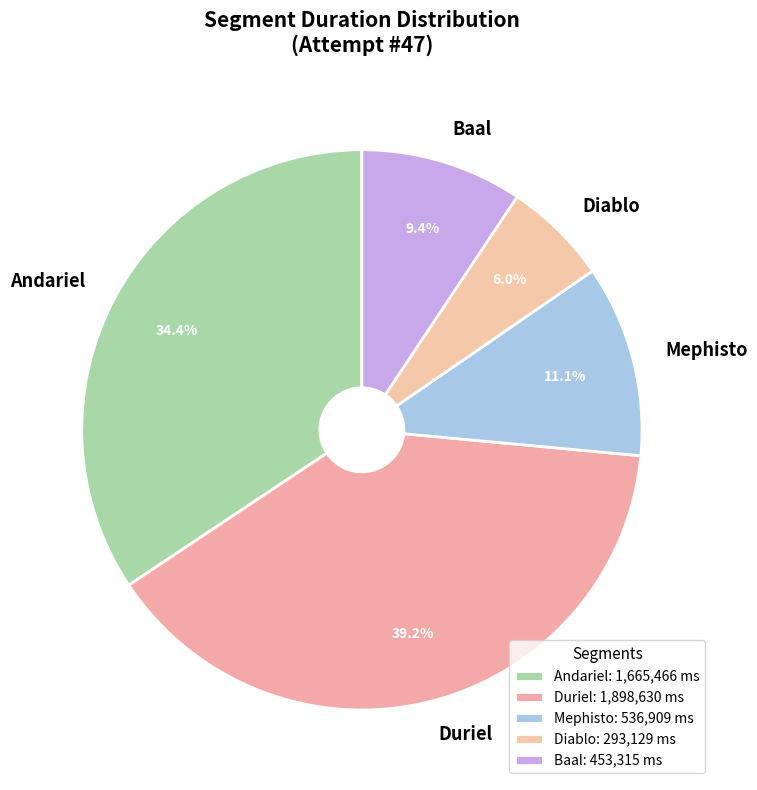

How many segments does this pie chart have?

5